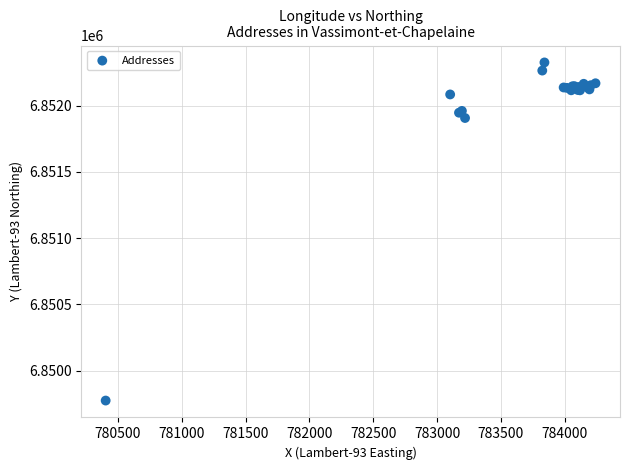

What Y value in the scatter plot is closest to 6851049?

6851906.2